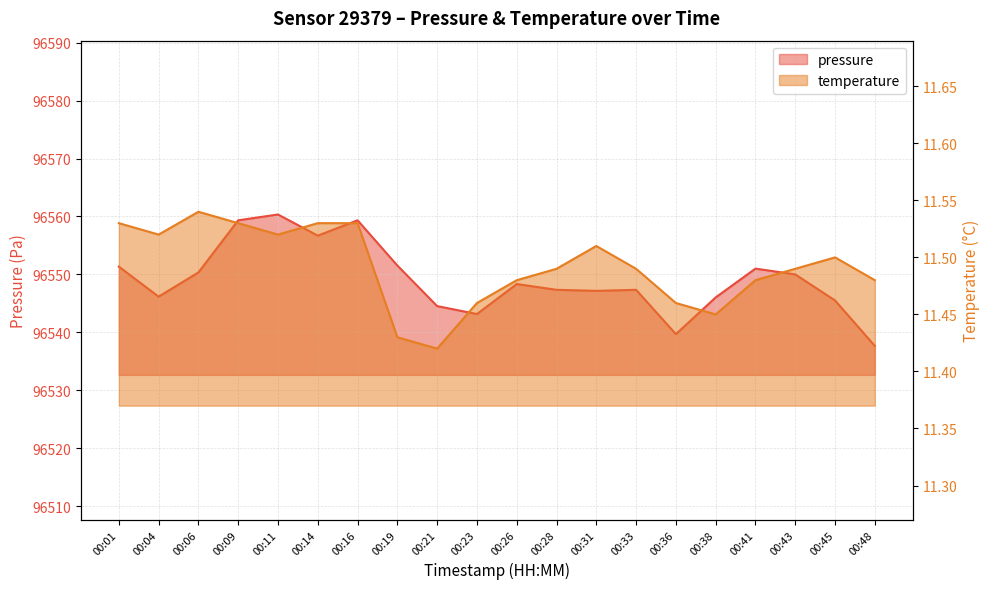

Reading right to left, list all the values displayed in this chart.

pressure: 00:48=96537.7	00:45=96545.5	00:43=96550.0	00:41=96551.0	00:38=96546.0	00:36=96539.7	00:33=96547.3	00:31=96547.2	00:28=96547.3	00:26=96548.3	00:23=96543.2	00:21=96544.5	00:19=96551.5	00:16=96559.3	00:14=96556.7	00:11=96560.3	00:09=96559.3	00:06=96550.3	00:04=96546.2	00:01=96551.3
temperature: 00:48=11.5	00:45=11.5	00:43=11.5	00:41=11.5	00:38=11.4	00:36=11.5	00:33=11.5	00:31=11.5	00:28=11.5	00:26=11.5	00:23=11.5	00:21=11.4	00:19=11.4	00:16=11.5	00:14=11.5	00:11=11.5	00:09=11.5	00:06=11.5	00:04=11.5	00:01=11.5